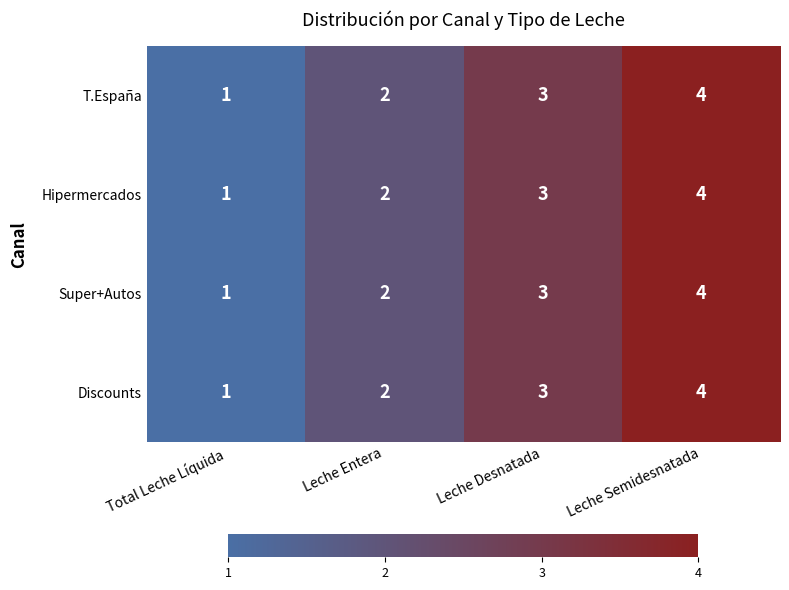

Read the T.España value at Leche Desnatada.

3